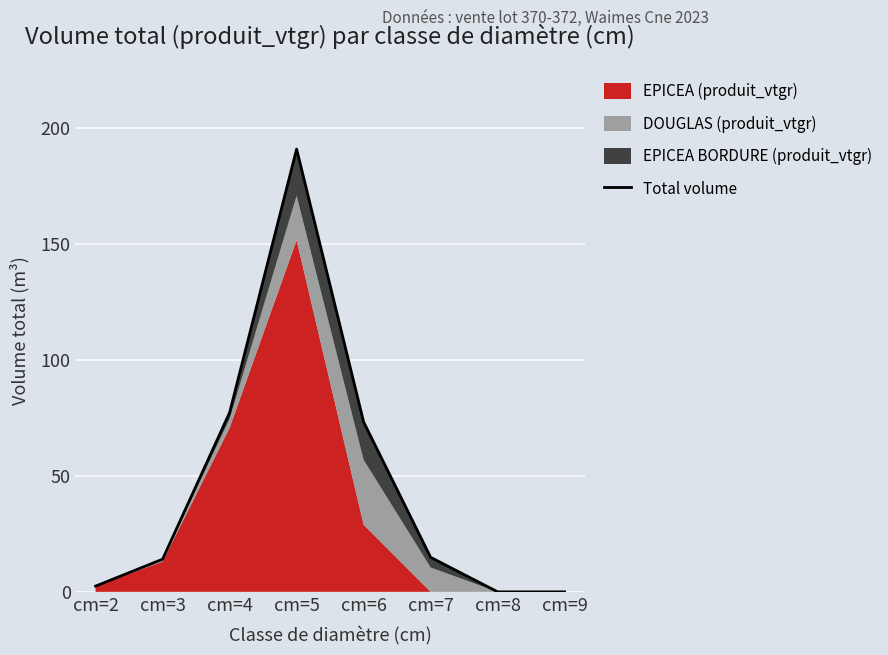

How many data points are above 14?

5